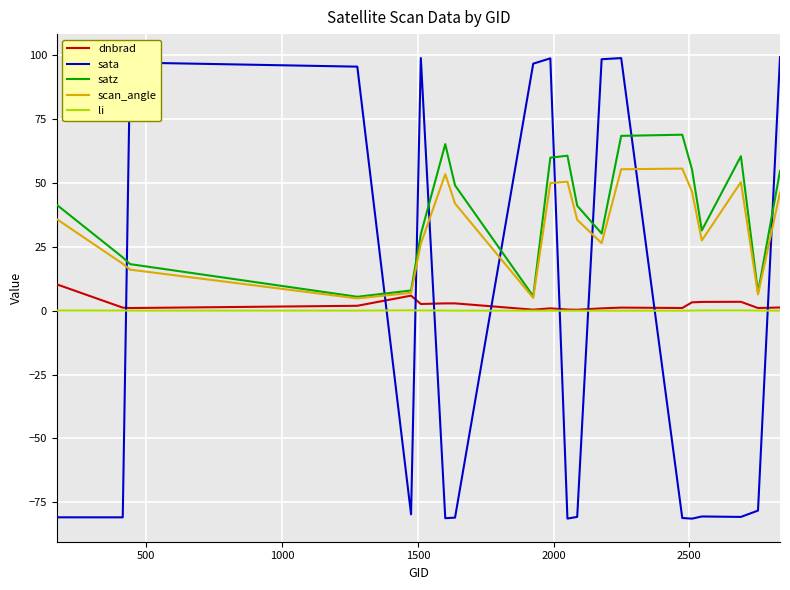

What is the average value of the dnbrad series?

2.3